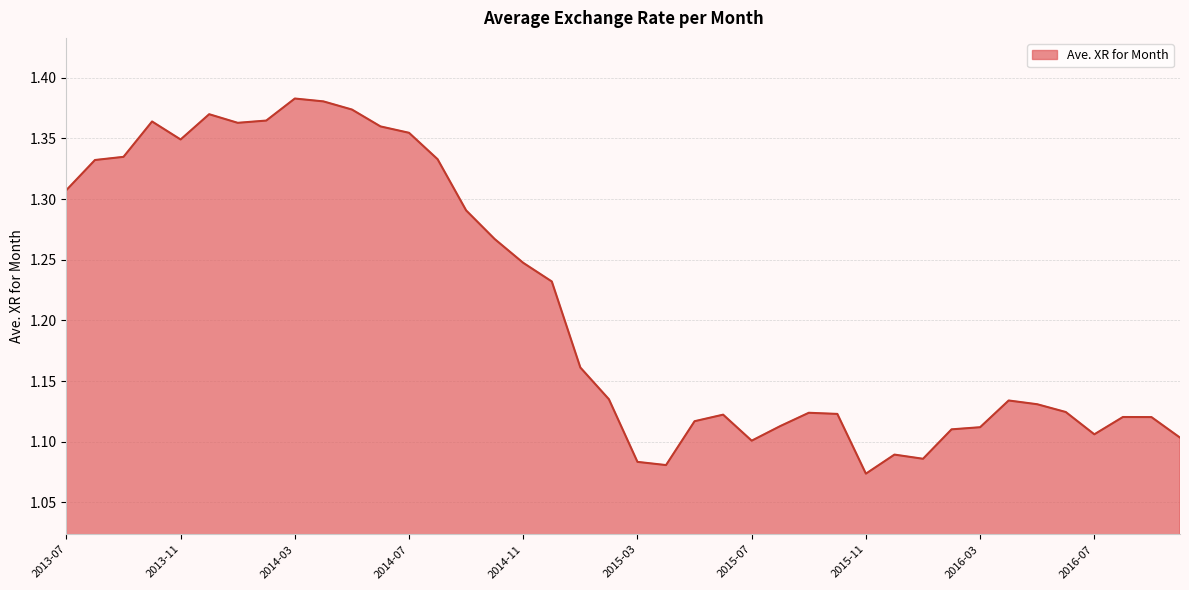

What is the difference between the maximum and minimum values?

0.3